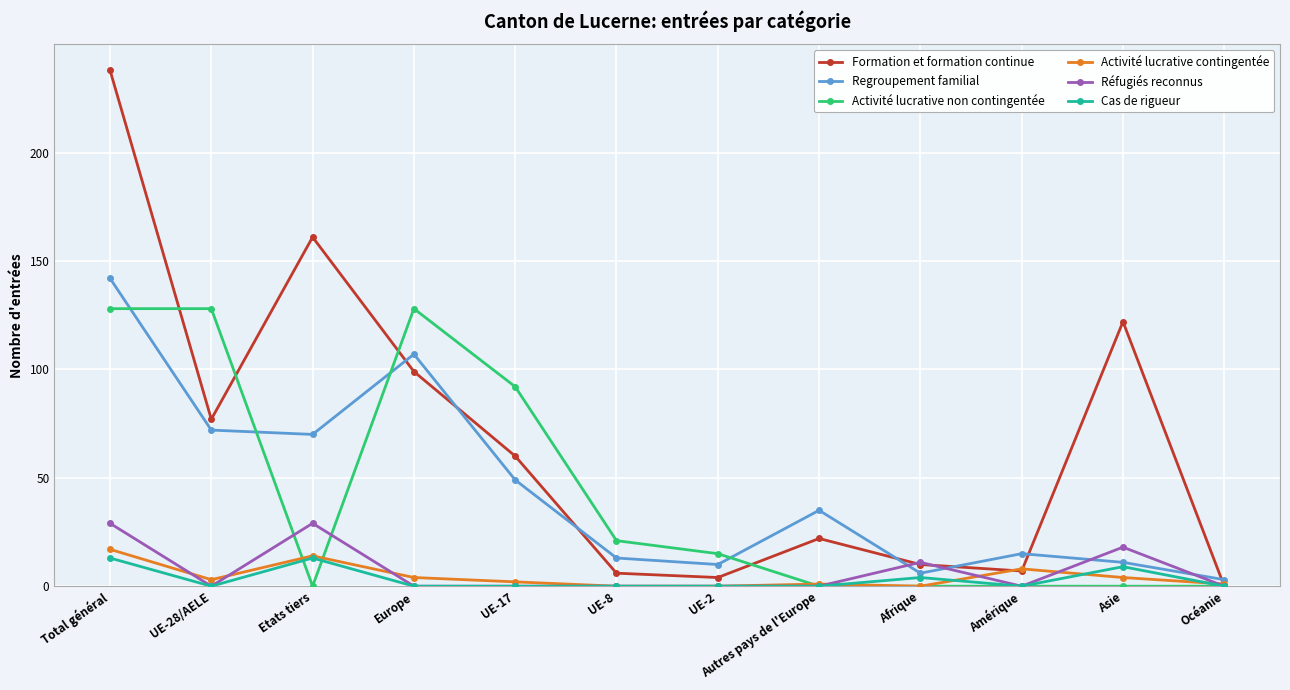

What is the value of the Formation et formation continue point at the 3rd from the left?

161